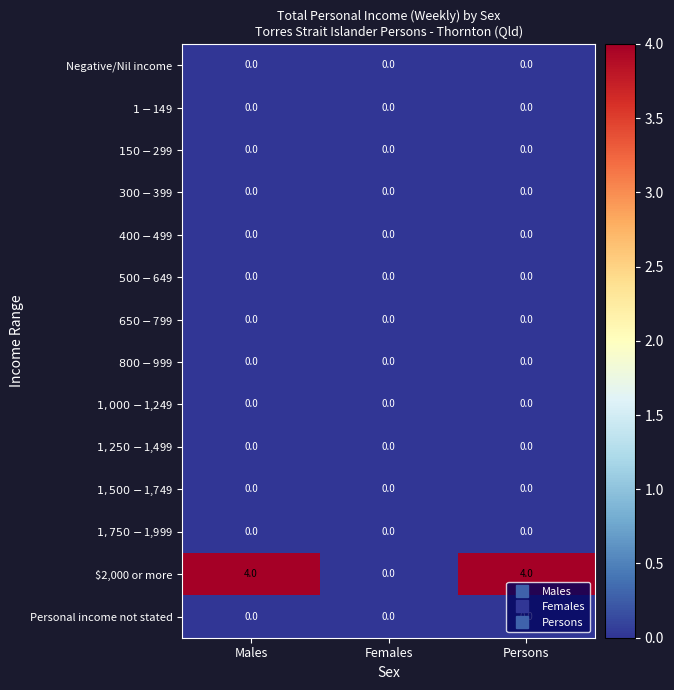

What is the total value across all series at Males?

4